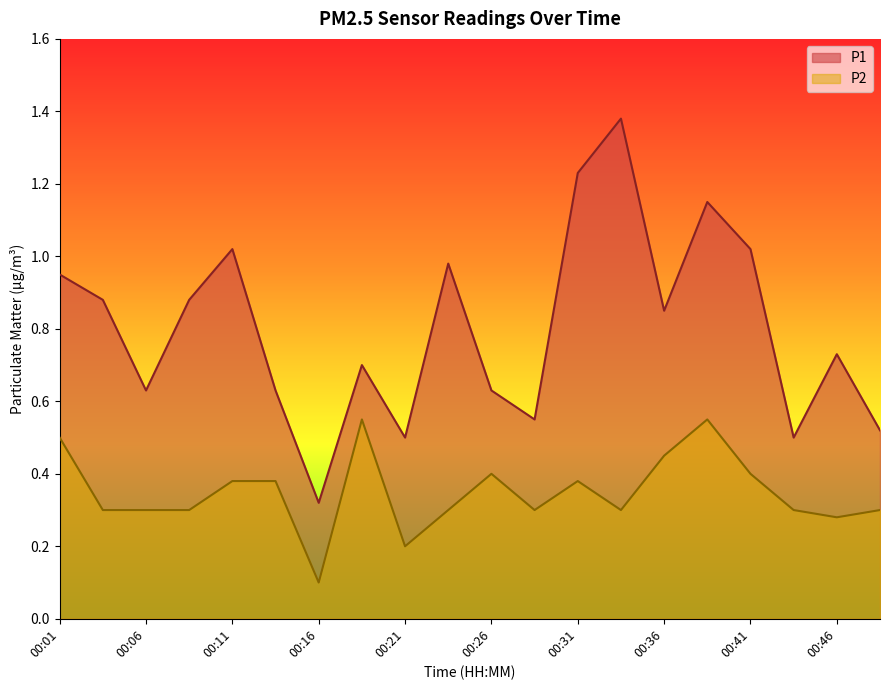

True or false: P1 and P2 cross at least once.

False